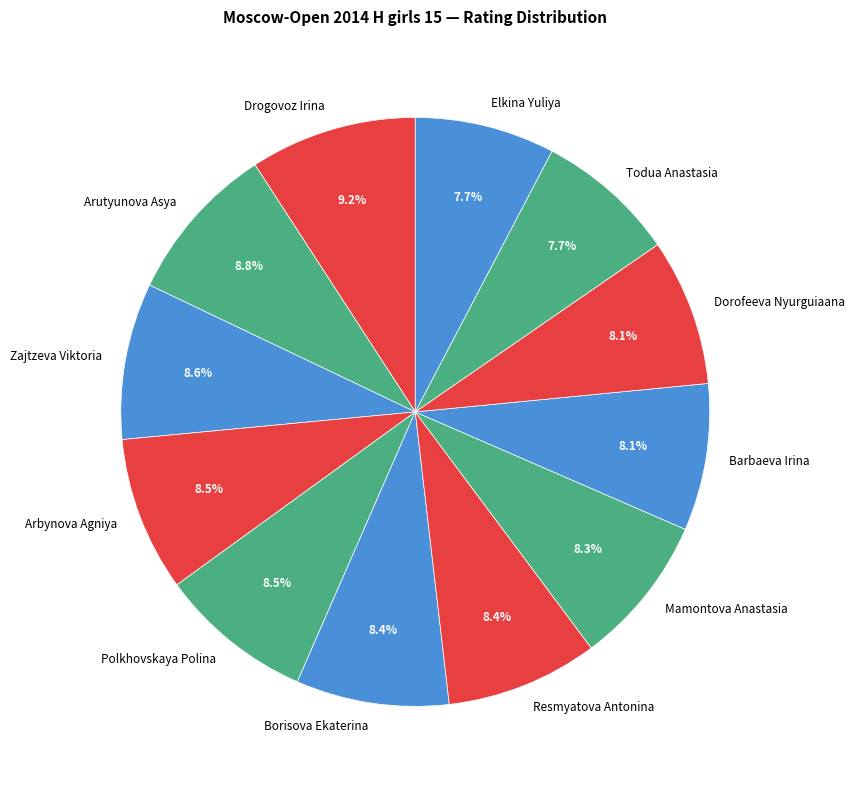

What percentage is the Resmyatova Antonina slice, to the nearest percent?

8%